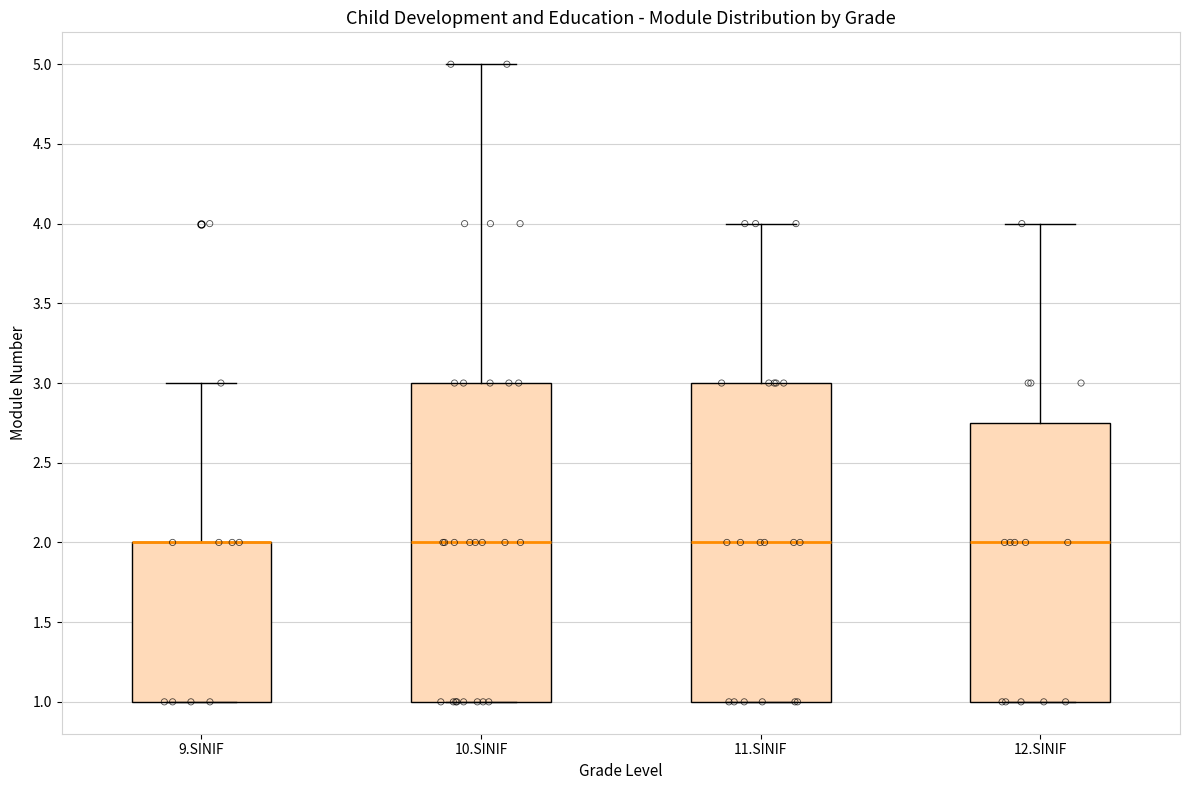

Reading left to right, read every box against the y-axis: the position of its median line, the range the box covers, and the ends of its whiskers. The values are not printed on the chart, so give them approximately, as read against the axis.

9.SINIF: median 2.00 (drawn on the box's upper edge), box 1.00 to 2.00, whiskers 1.00 to 3.00
10.SINIF: median 2.00, box 1.00 to 3.00, whiskers 1.00 to 5.00
11.SINIF: median 2.00, box 1.00 to 3.00, whiskers 1.00 to 4.00
12.SINIF: median 2.00, box 1.00 to 2.75, whiskers 1.00 to 4.00